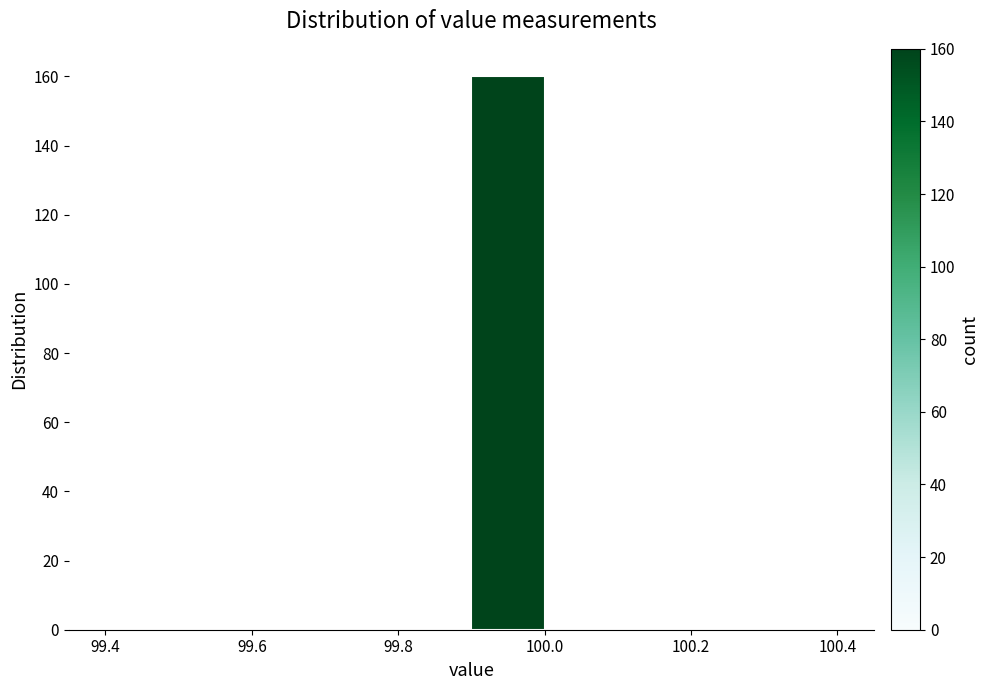

How tall is the bar that spans 99.9 to 100.0 on the x-axis? The values are not printed on the chart, so give them approximately, as read against the axis.

160